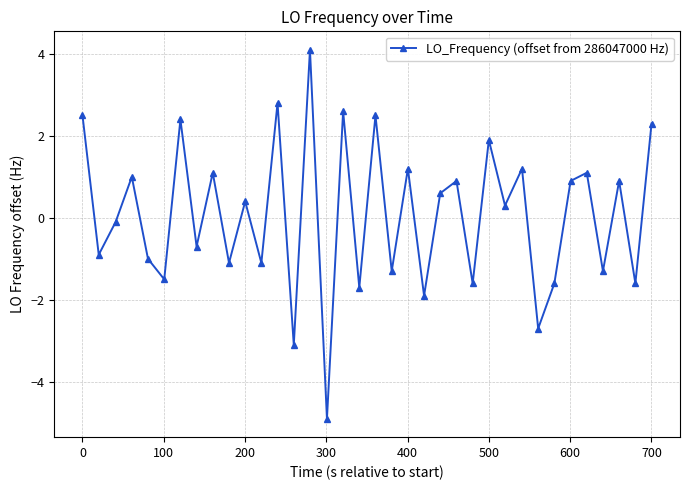

What is the value of the 23rd point from the left?

0.6